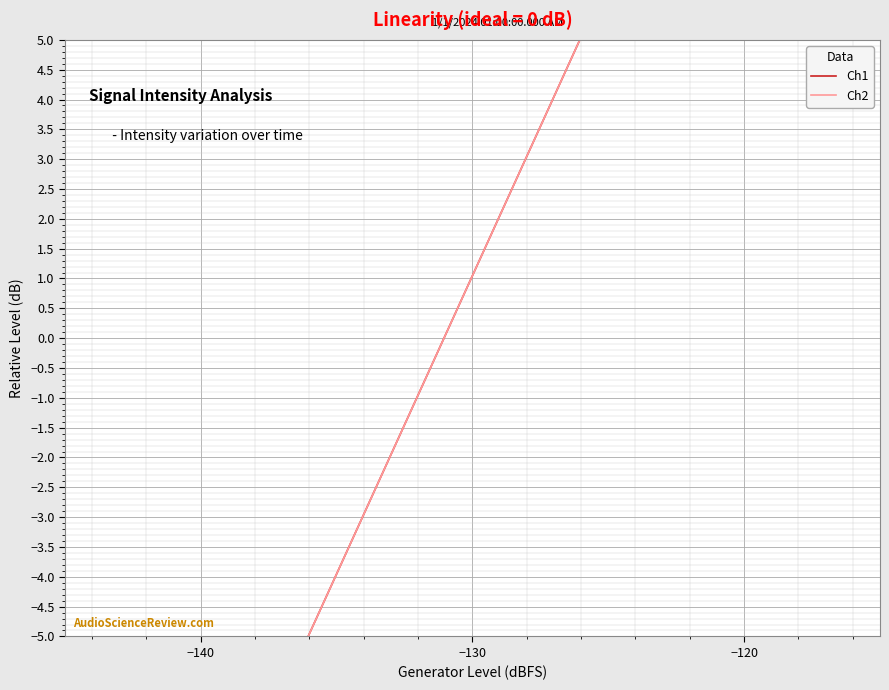

What is the difference between the maximum and minimum values in the Ch1 series?

16.6